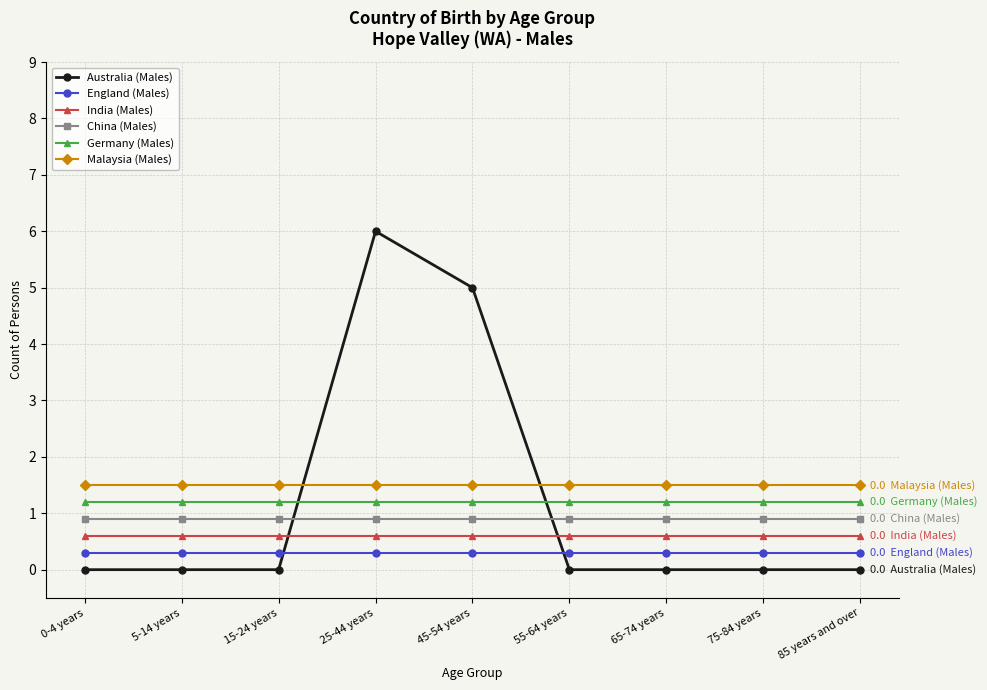

List the series in order of their peak value, lowest first.

England (Males), India (Males), China (Males), Germany (Males), Malaysia (Males), Australia (Males)